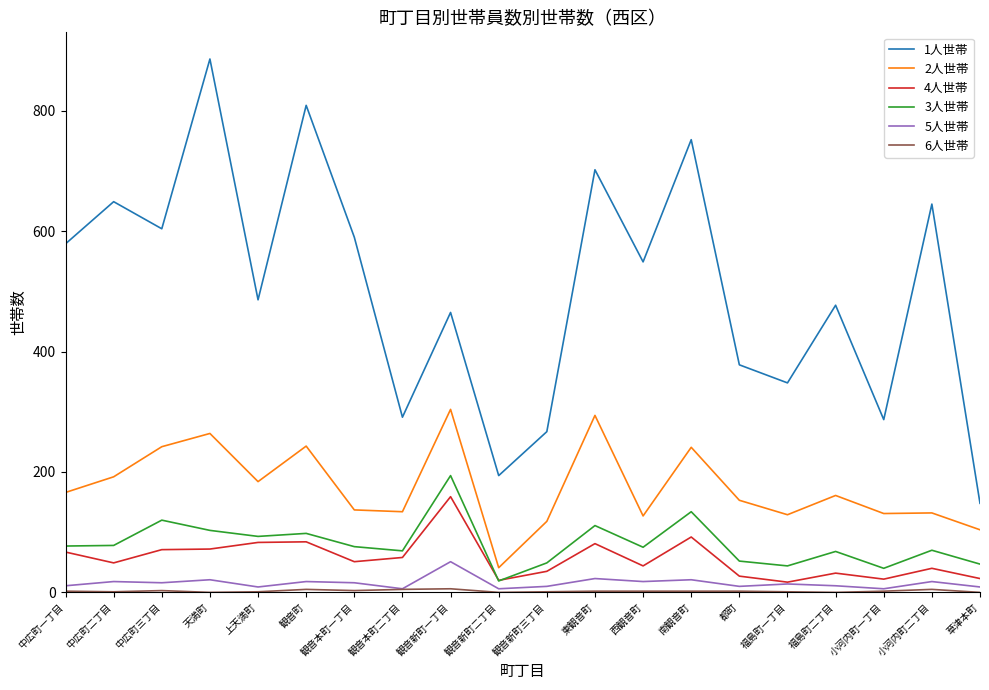

Which series has the widest spread of values?

1人世帯